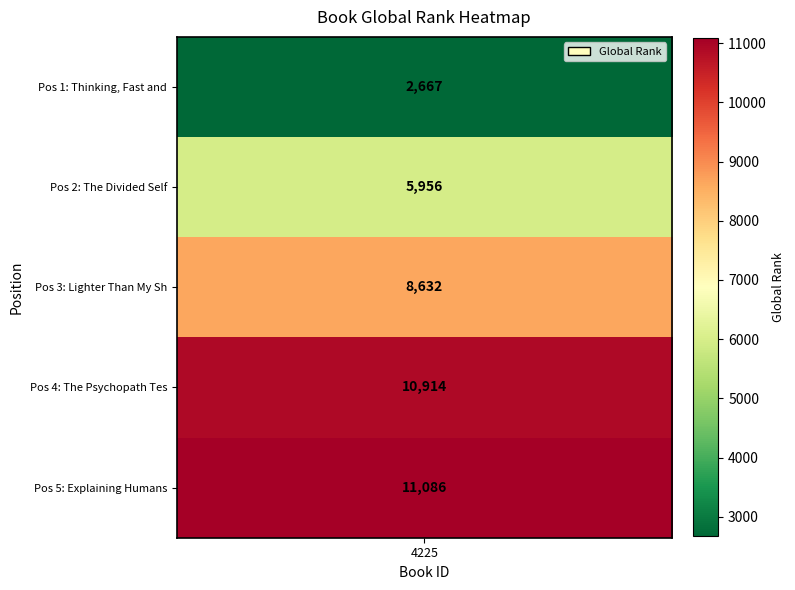

What is the difference between the second highest and second lowest values?

4958